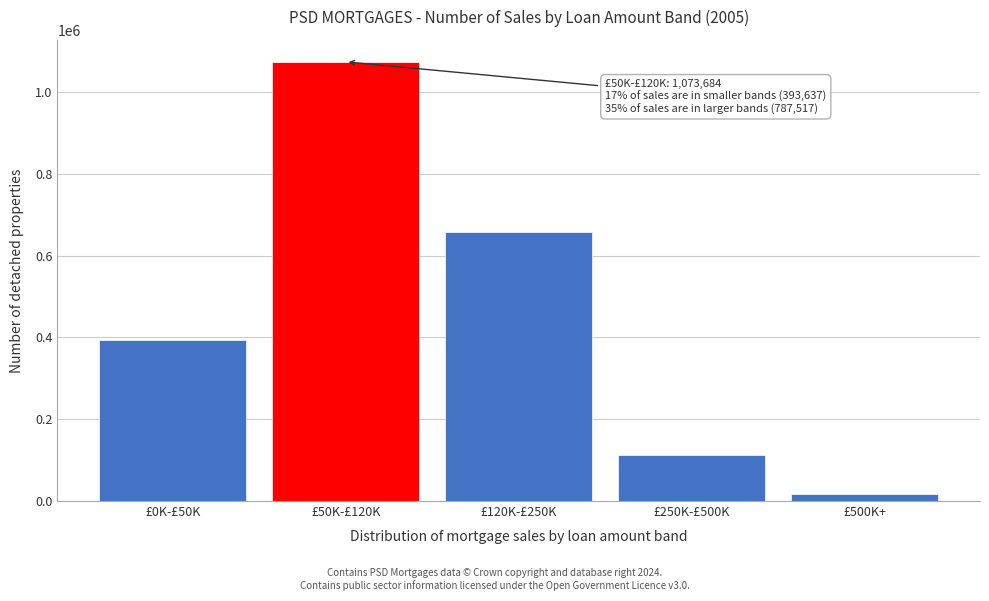

Reading right to left, transcribe all the data shown in this chart.

£500K+=16932	£250K-£500K=112471	£120K-£250K=658114	£50K-£120K=1073684	£0K-£50K=393637